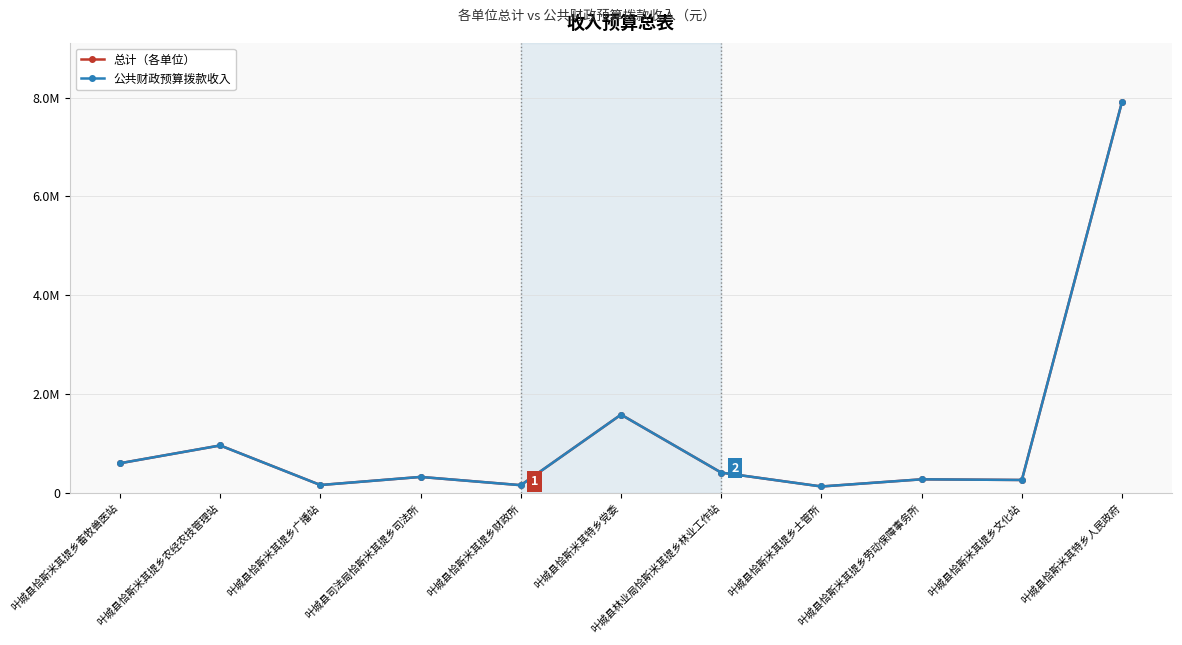

What is the average value of the 公共财政预算拨款收入 series?

1167969.4